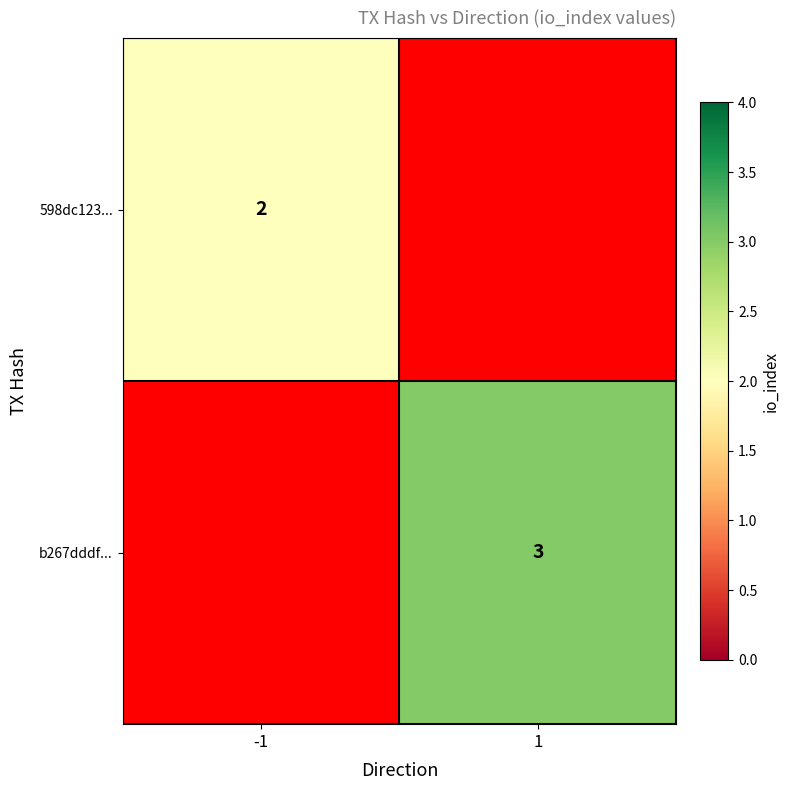

Is it true that 598dc123... equals 2 at -1?

True